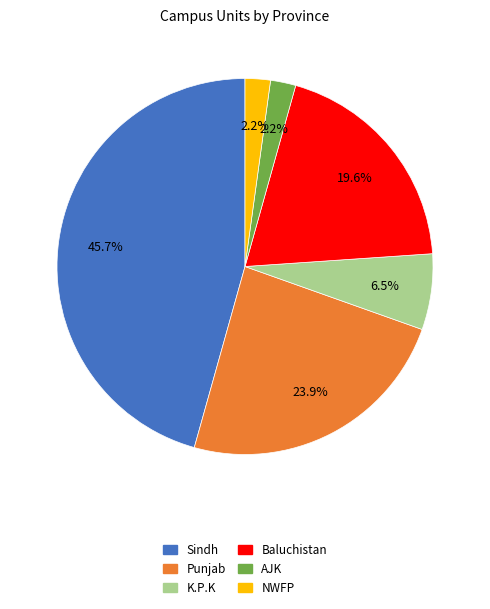

Count the number of slices in the pie.

6